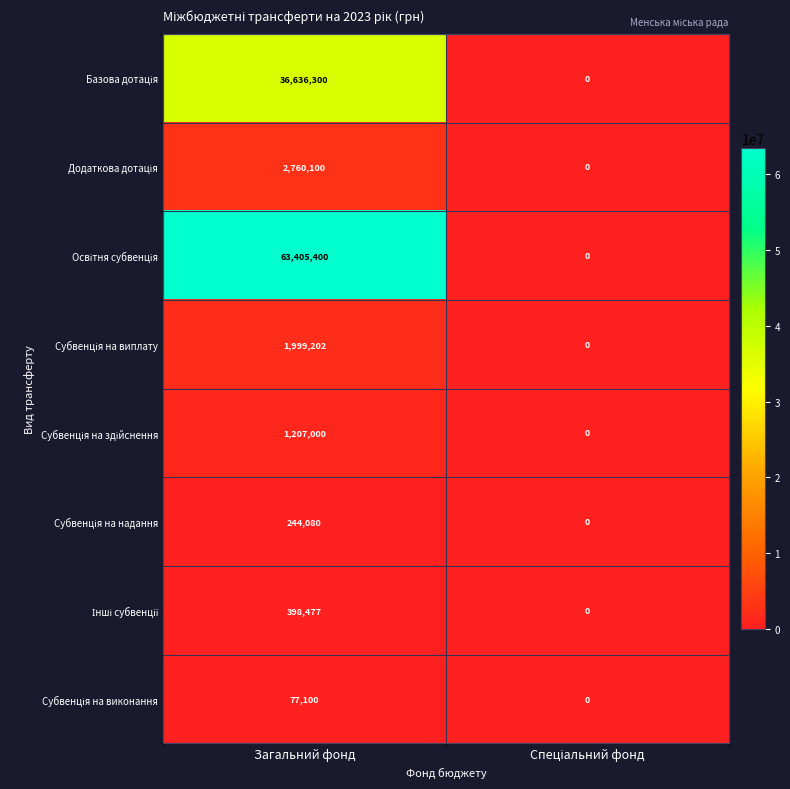

What is the spread (max minus min) of values at Загальний фонд?

63328300